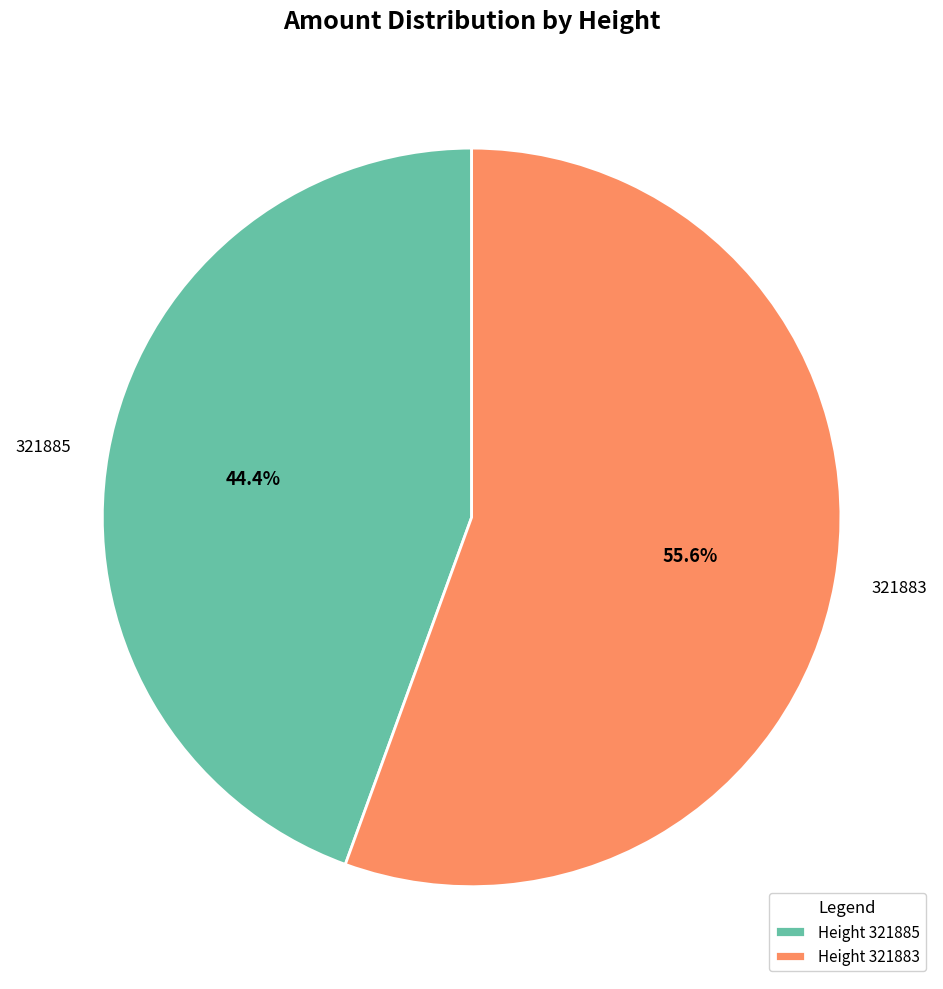

True or false: 321885 accounts for 44% of the total.

True